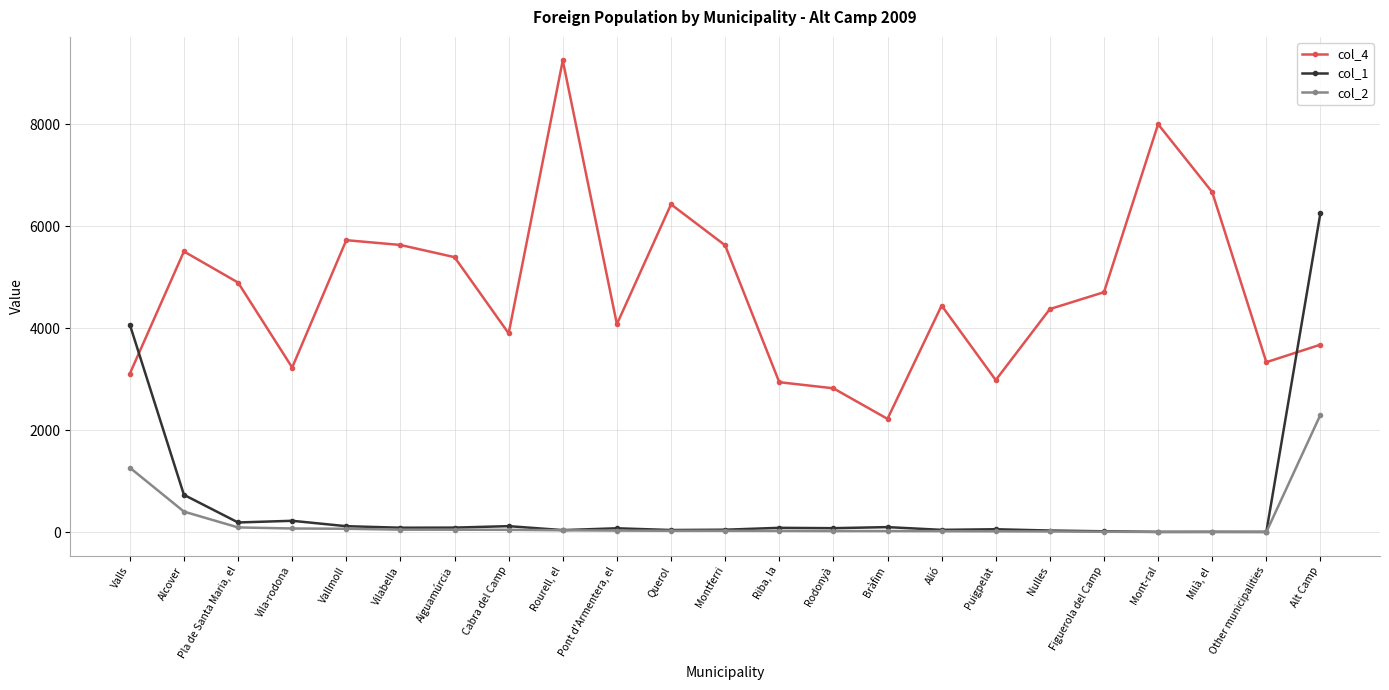

At how many categories does at least one series exceed 5996?

5